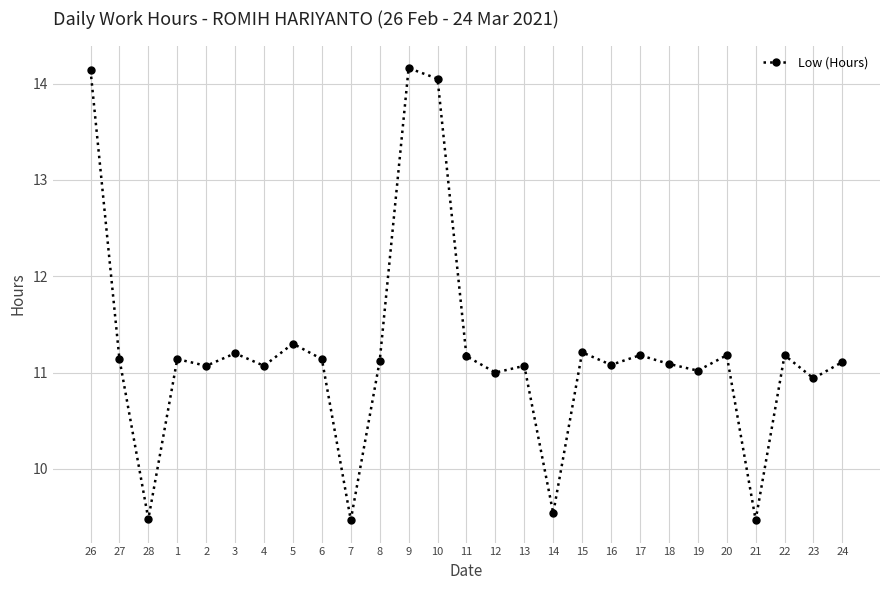

What is the average value?

11.2